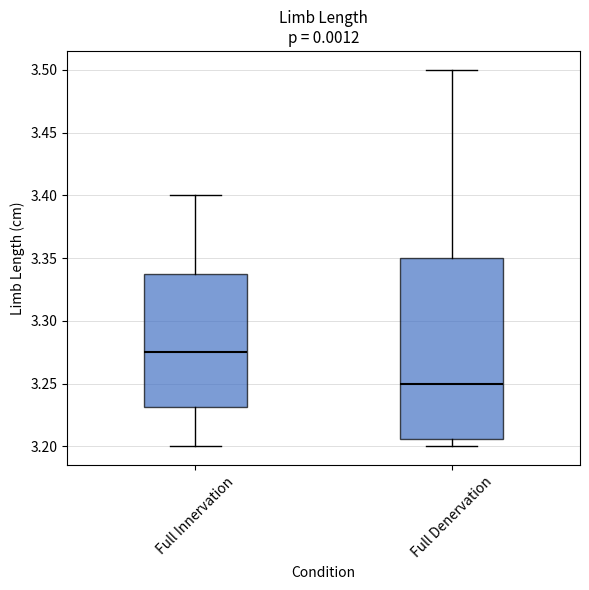

Which box's median line is the lowest?

Full Denervation